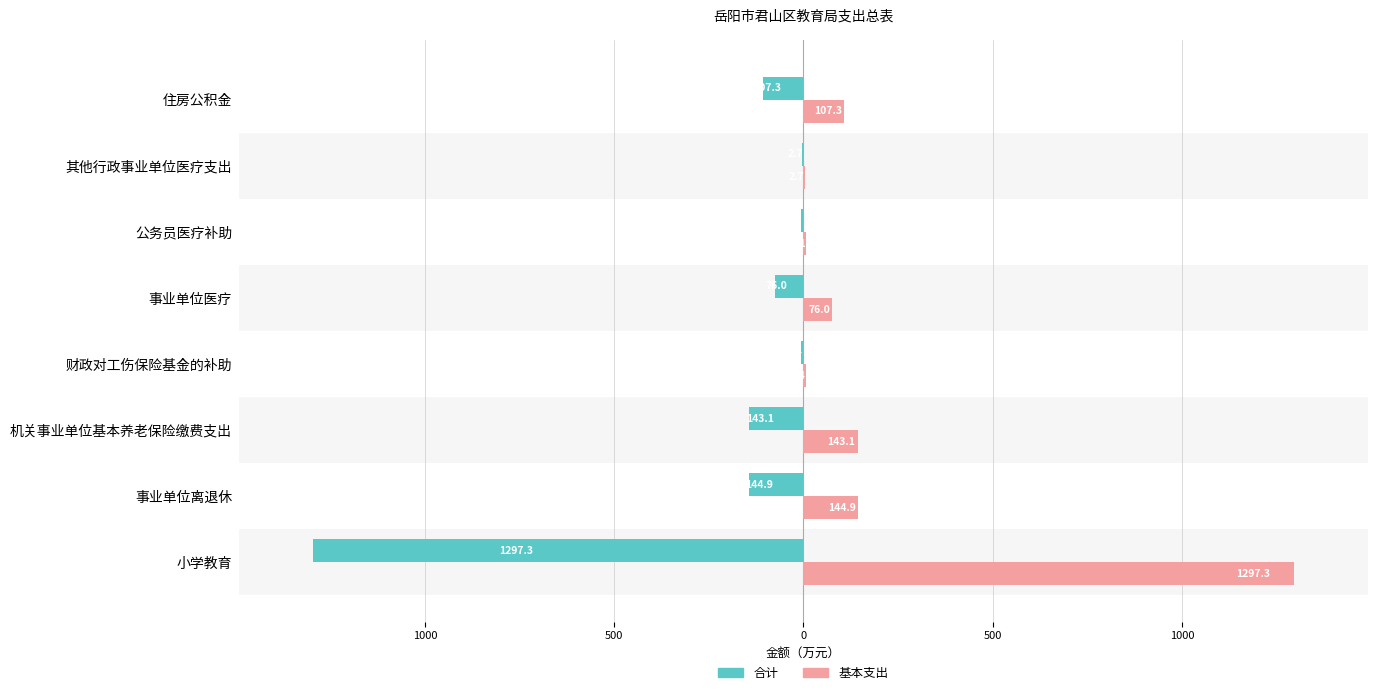

What are all the series names shown in the legend?

合计, 基本支出